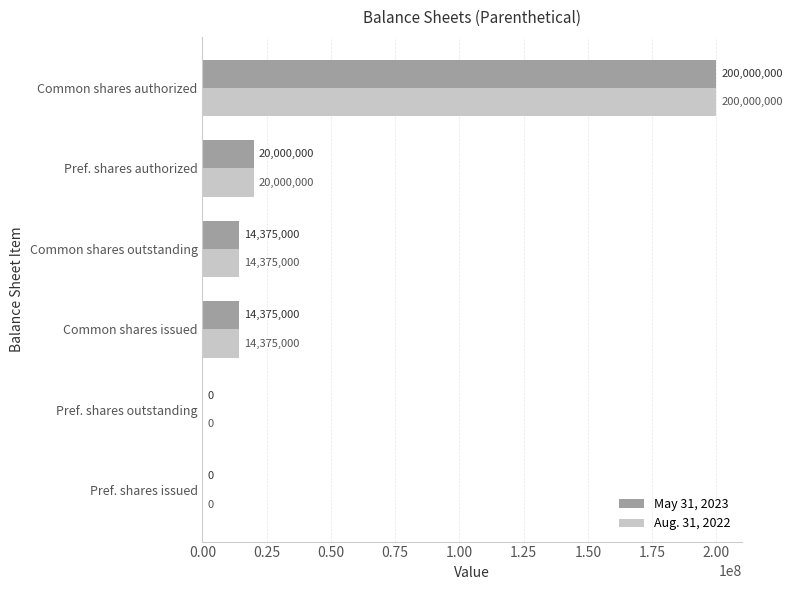

Which label corresponds to the largest value in the chart?

Common shares authorized